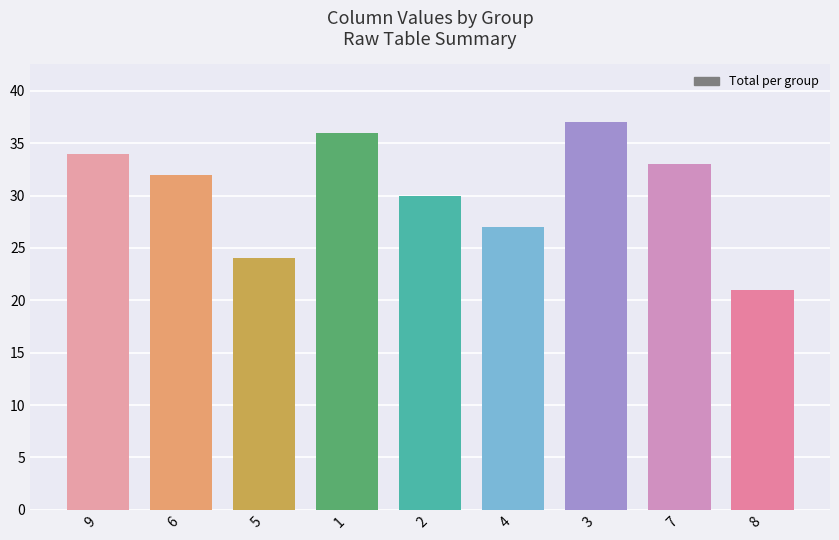

What is the label of the 3rd bar from the right?

3